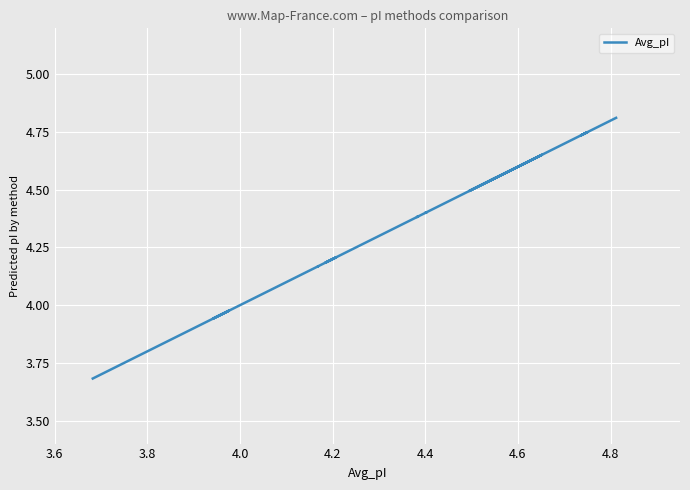

How many lines are shown in the chart?

1